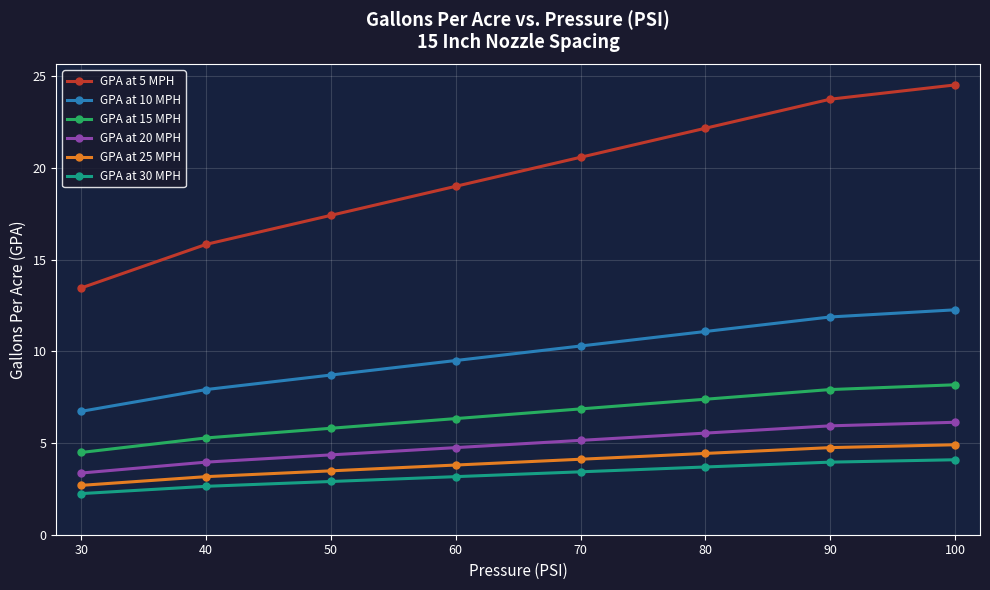

Is it true that GPA at 20 MPH equals 8.8 at 100?

False